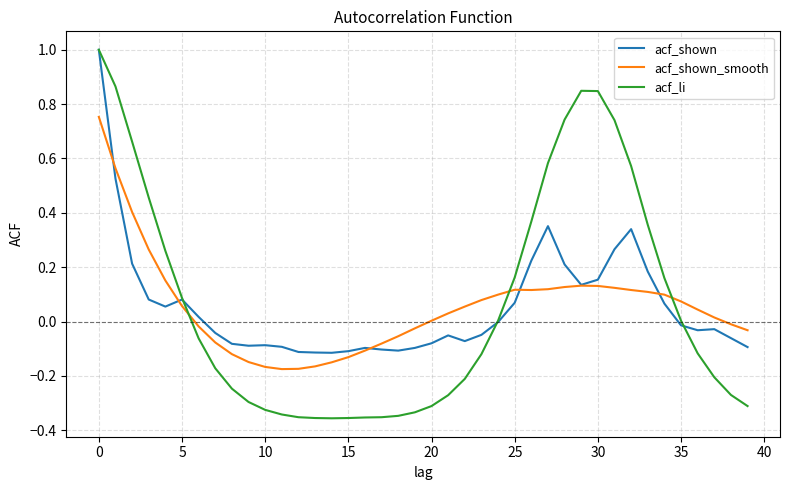

Which series has the widest spread of values?

acf_li